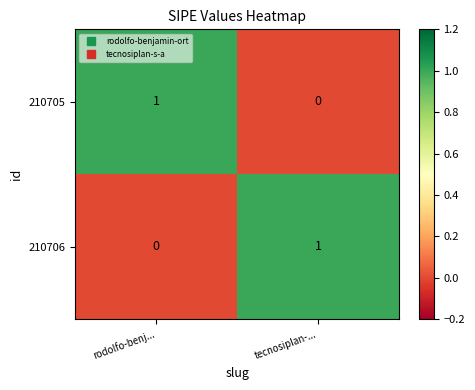

At rodolfo-benj..., list the series in order from smallest to largest.

210706, 210705